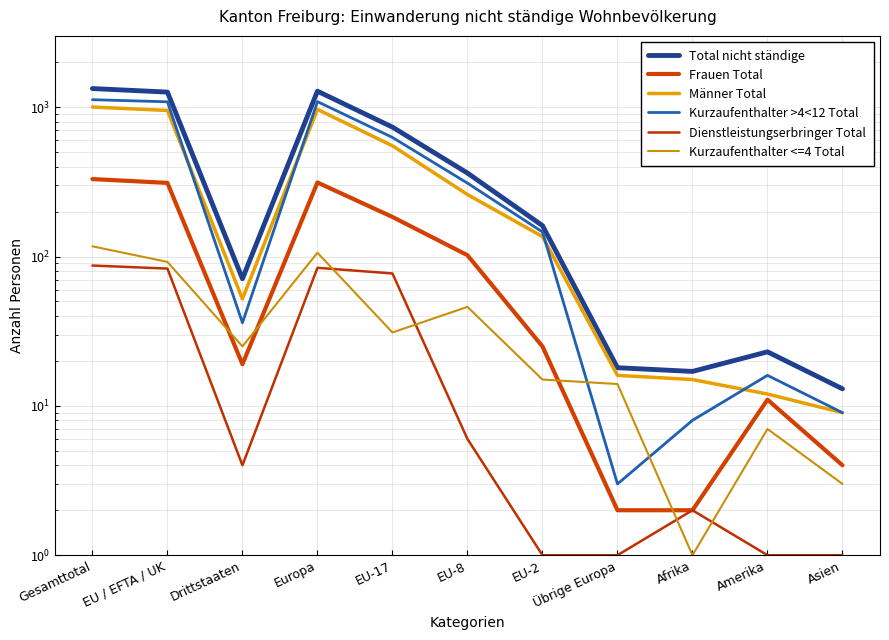

What is the difference between the maximum and minimum values in the Männer Total series?

993